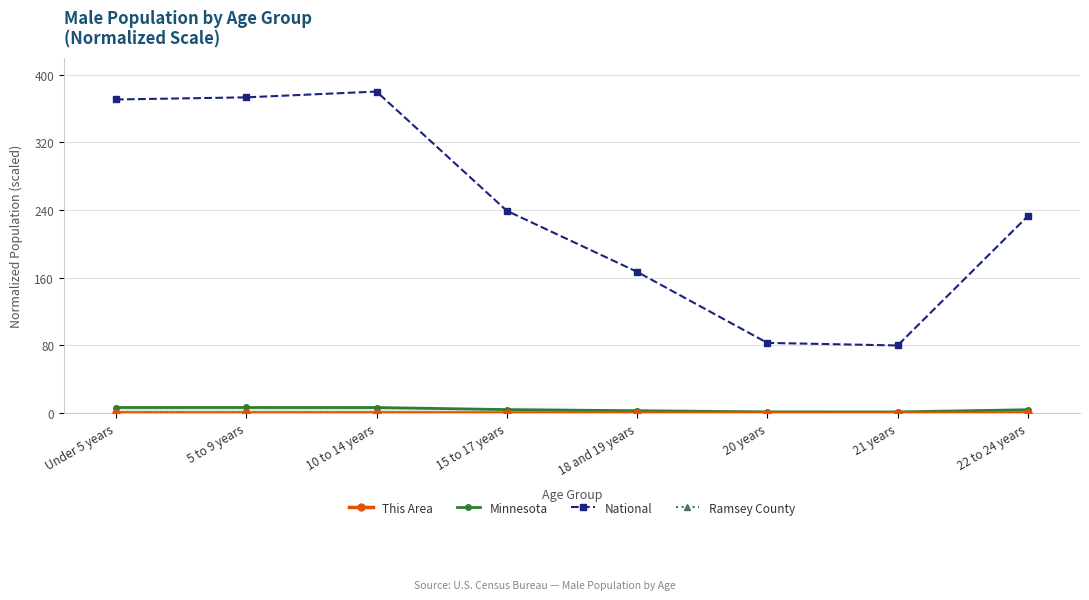

True or false: National has more than 0 points higher than both neighbors.

True